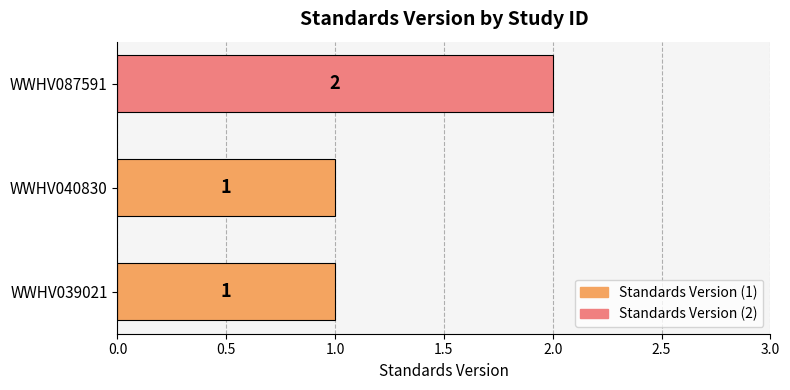

How many values are between 1 and 2?

3